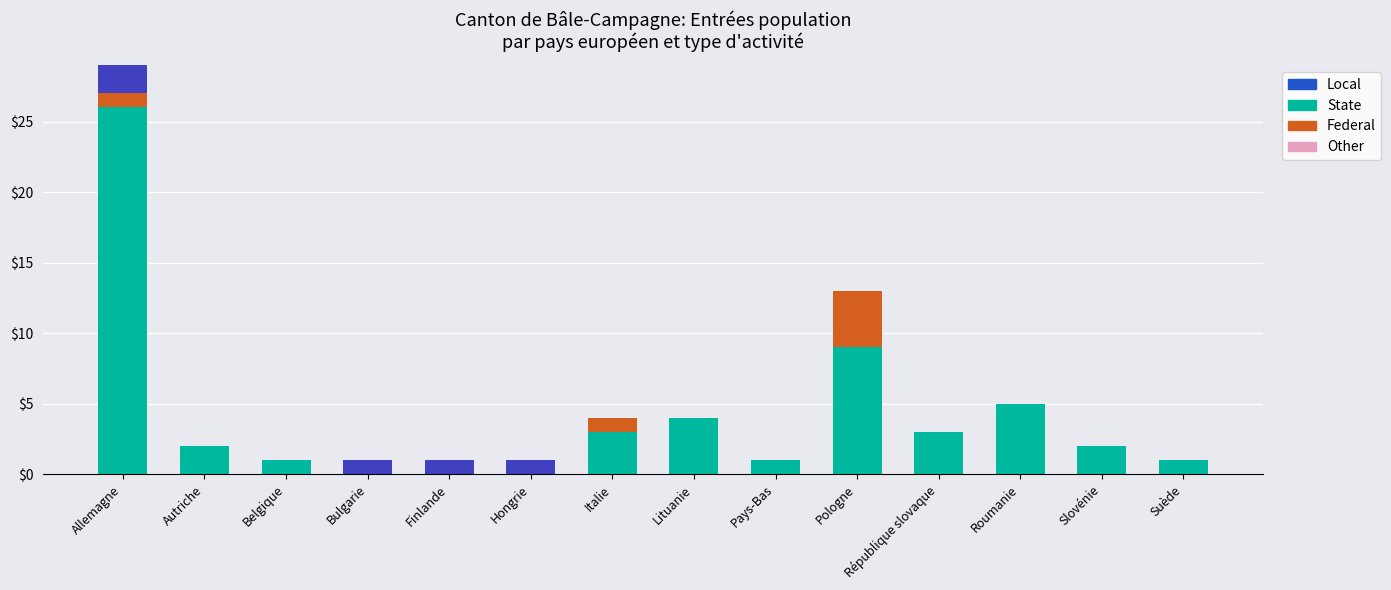

Between Finlande and Suède, which is larger?

Finlande